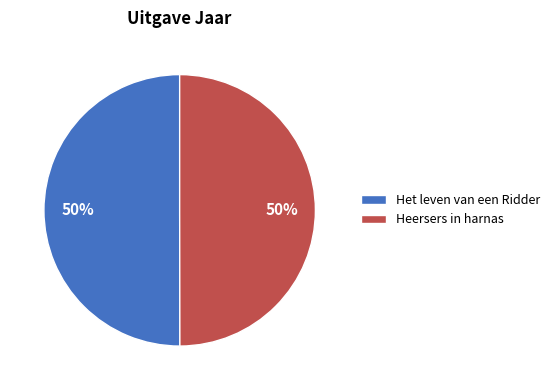

Combined, do Het leven van een Ridder and Heersers in harnas account for over 50%?

Yes